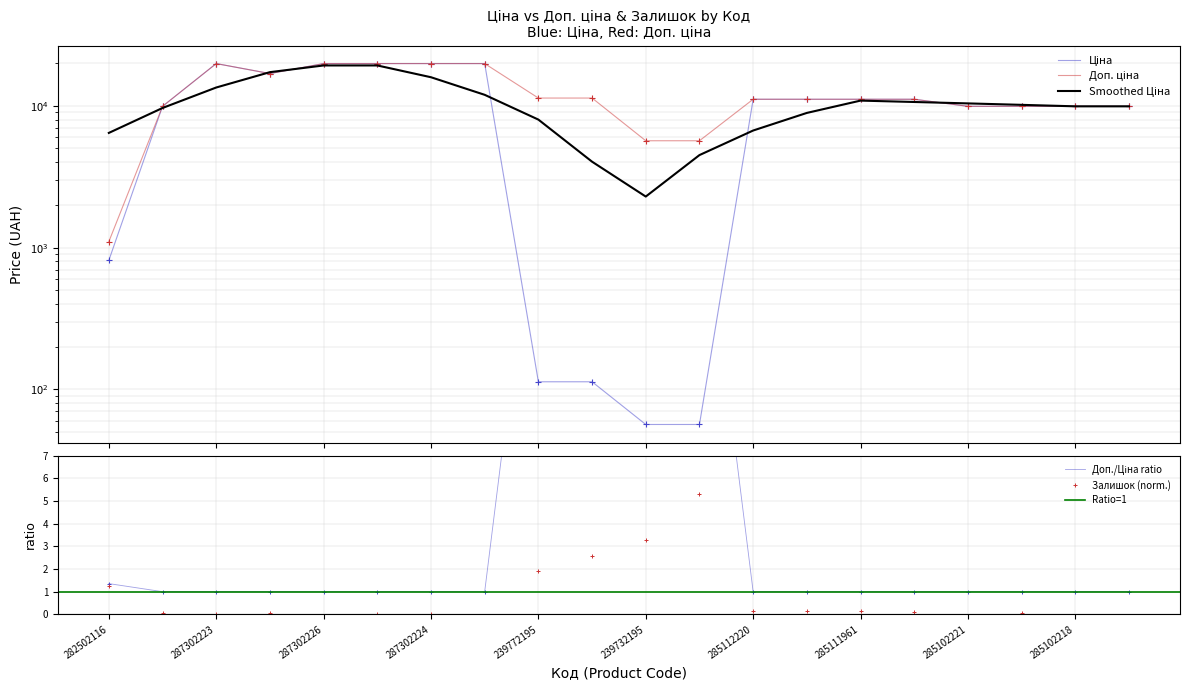

True or false: Ціна and Доп. ціна cross at least once.

False